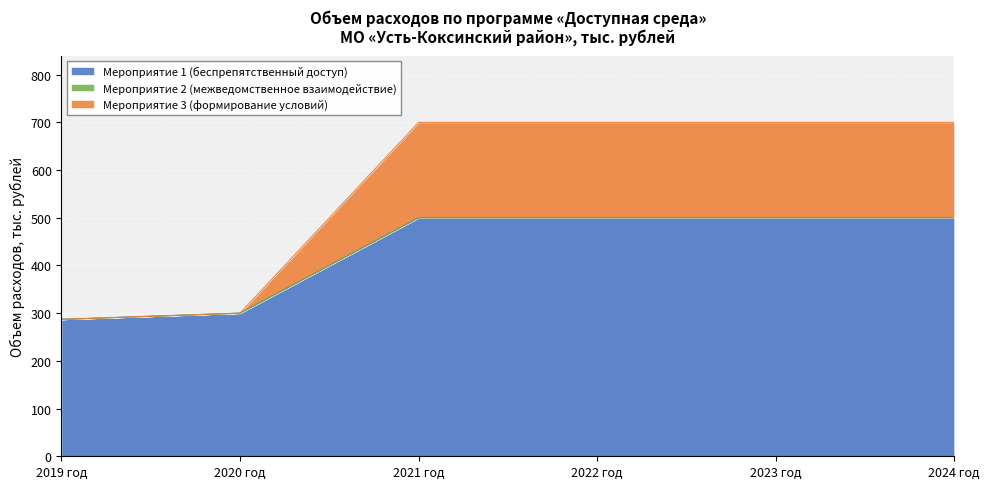

True or false: Мероприятие 1 (беспрепятственный доступ) has more than 2 points higher than both neighbors.

False